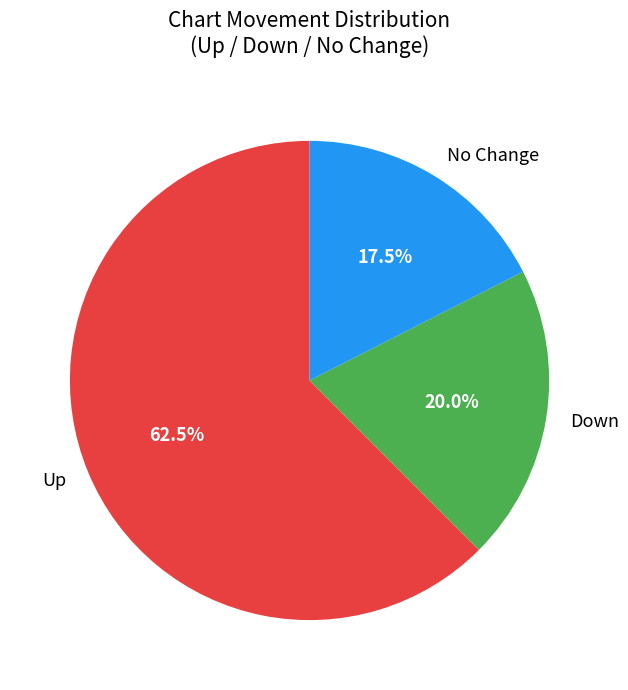

Does No Change account for over 50% of the chart?

No